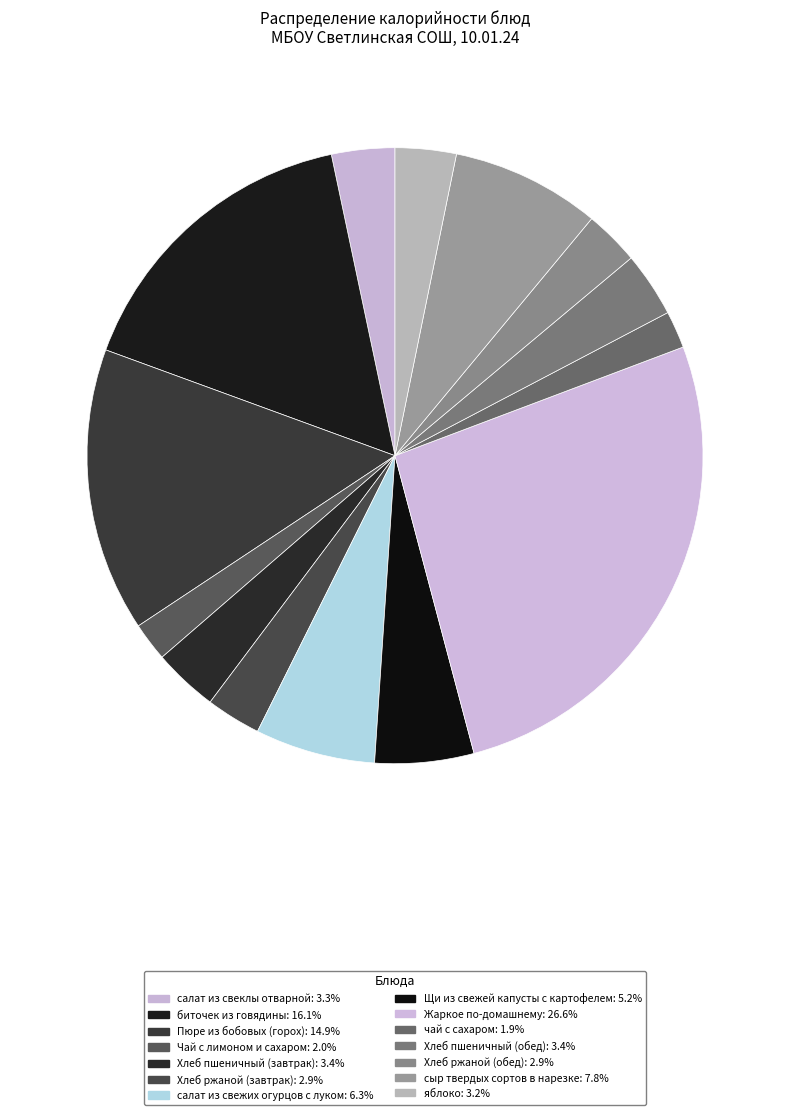

Count the number of slices in the pie.

14